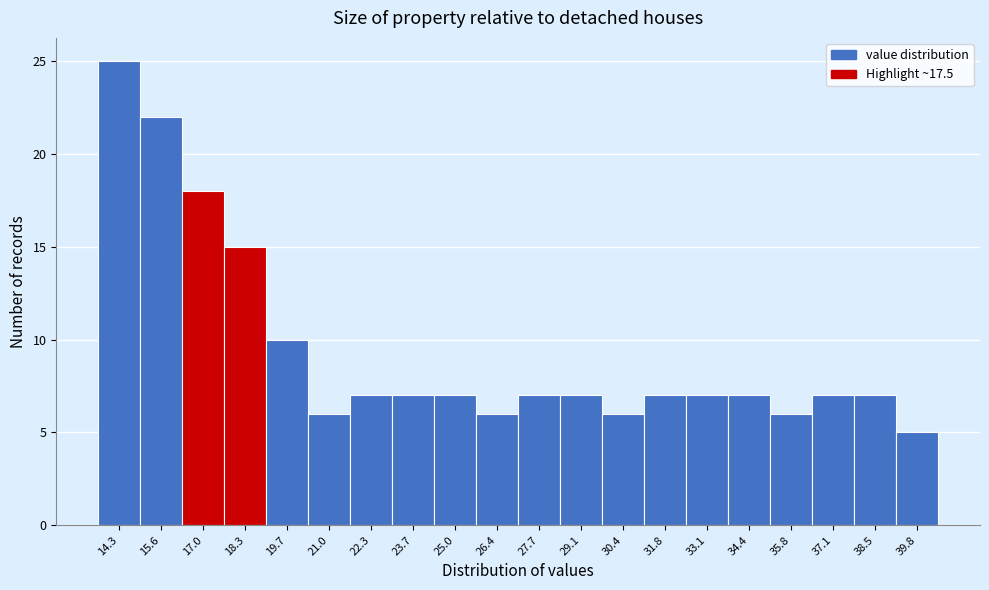

Over which range of the x-axis is the bar tallest?

13.6 to 15.0